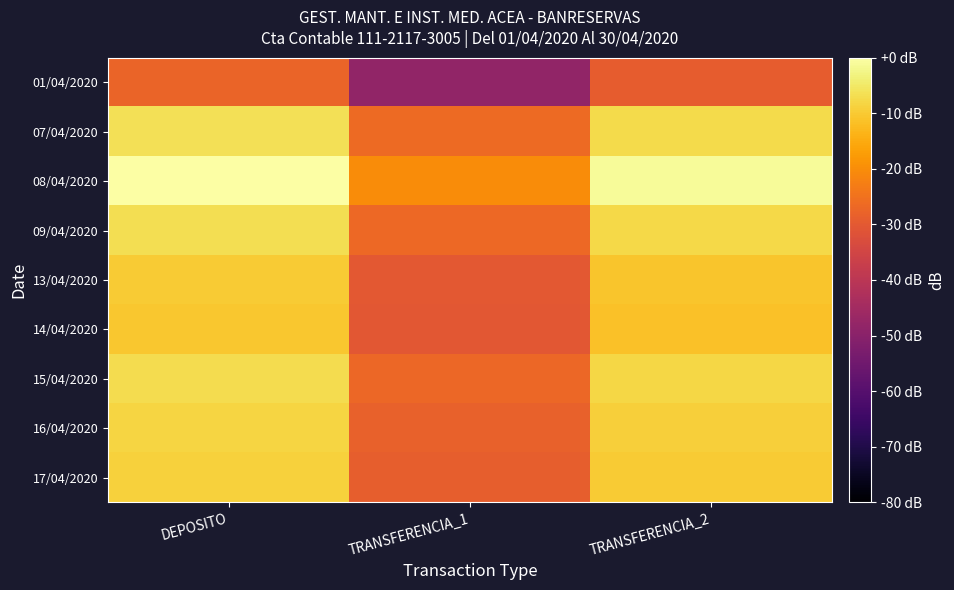

Count the number of data series in this chart.

9